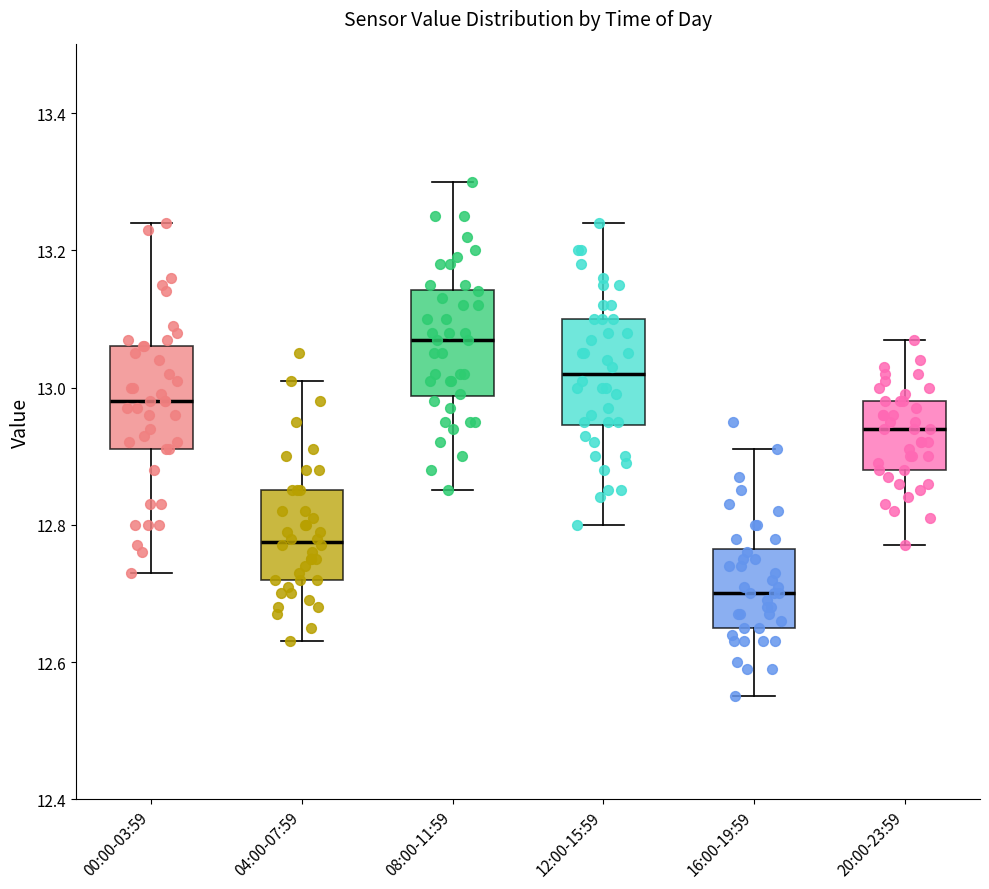

Reading left to right, read every box against the y-axis: the position of its median line, the range the box covers, and the ends of its whiskers. The values are not printed on the chart, so give them approximately, as read against the axis.

00:00-03:59: median 12.98, box 12.92 to 13.06, whiskers 12.74 to 13.24
04:00-07:59: median 12.78, box 12.72 to 12.86, whiskers 12.64 to 13.02
08:00-11:59: median 13.08, box 12.98 to 13.14, whiskers 12.86 to 13.30
12:00-15:59: median 13.02, box 12.94 to 13.10, whiskers 12.80 to 13.24
16:00-19:59: median 12.70, box 12.66 to 12.76, whiskers 12.56 to 12.92
20:00-23:59: median 12.94, box 12.88 to 12.98, whiskers 12.78 to 13.08